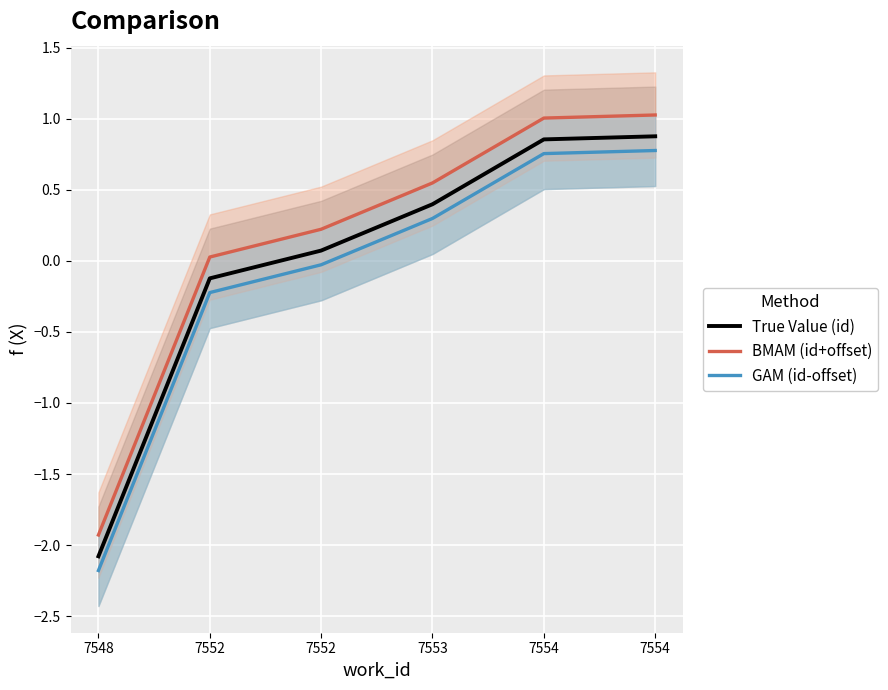

What is the total value across all series at 7552?

-0.3